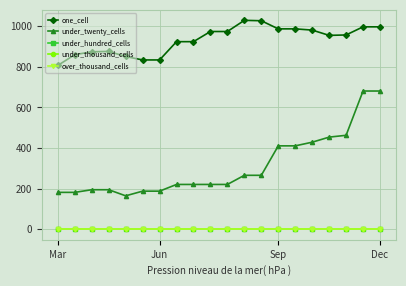

Is this an area chart (filled region under the line)?

No